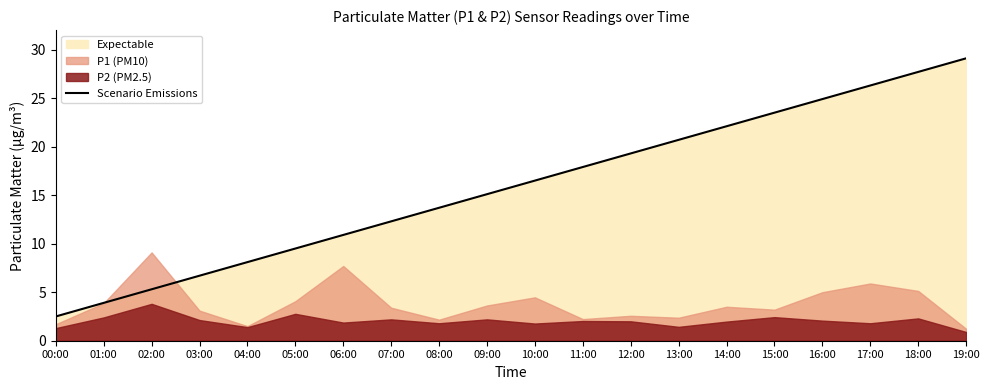

How many values are below 16?

10